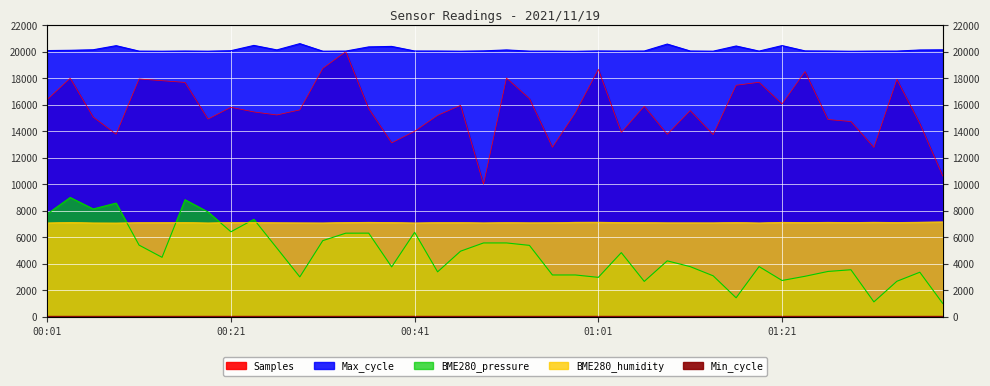

True or false: Max_cycle and Samples intersect in this chart.

False